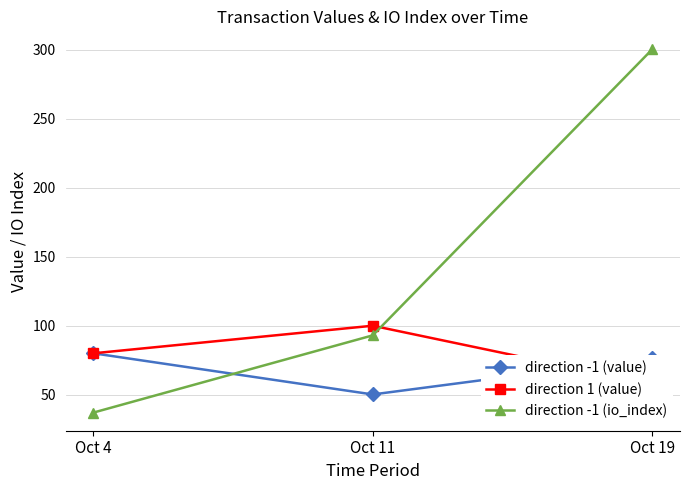

Reading right to left, list all the values displayed in this chart.

direction -1 (value): 76.7	50.1	80.0
direction 1 (value): 57.6	100.0	80.0
direction -1 (io_index): 300.3	93.0	37.0